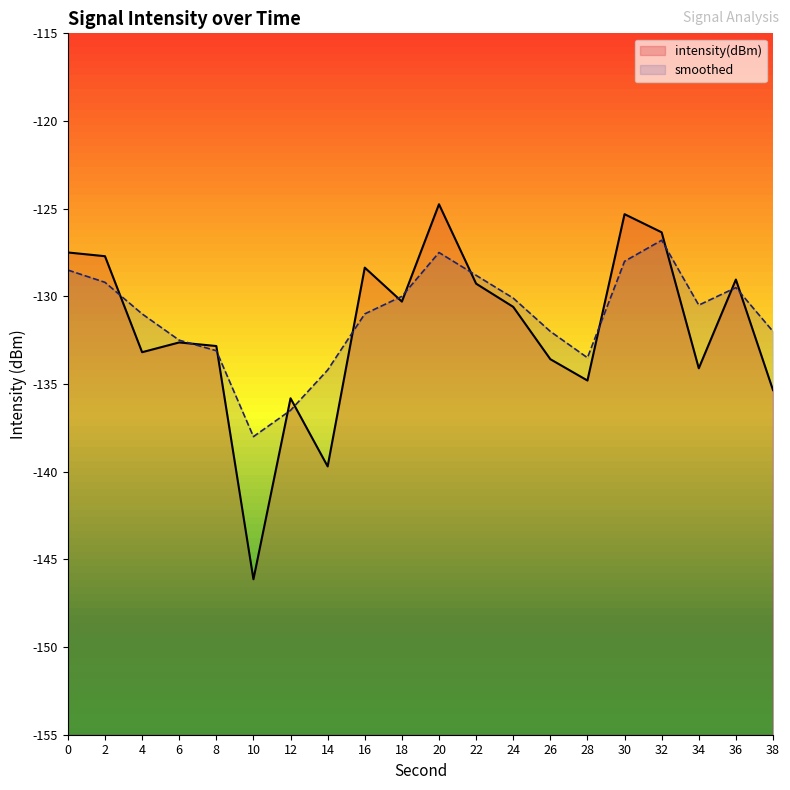

Between 4 and 14, which series saw the biggest shift?

intensity(dBm)